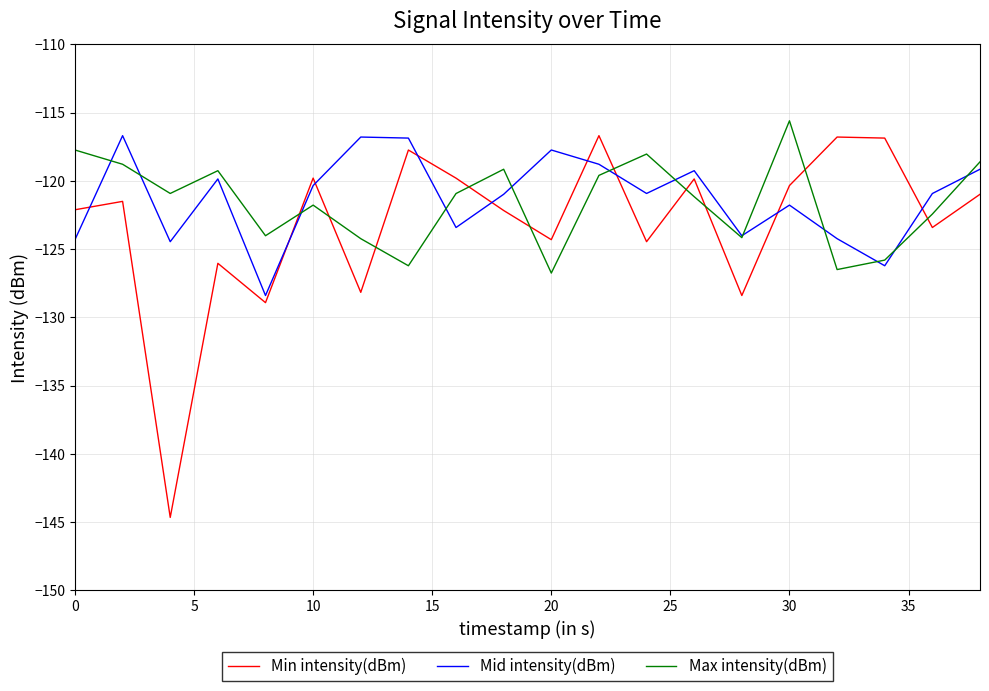

What is the lowest value of the Max intensity(dBm) series?

-126.8